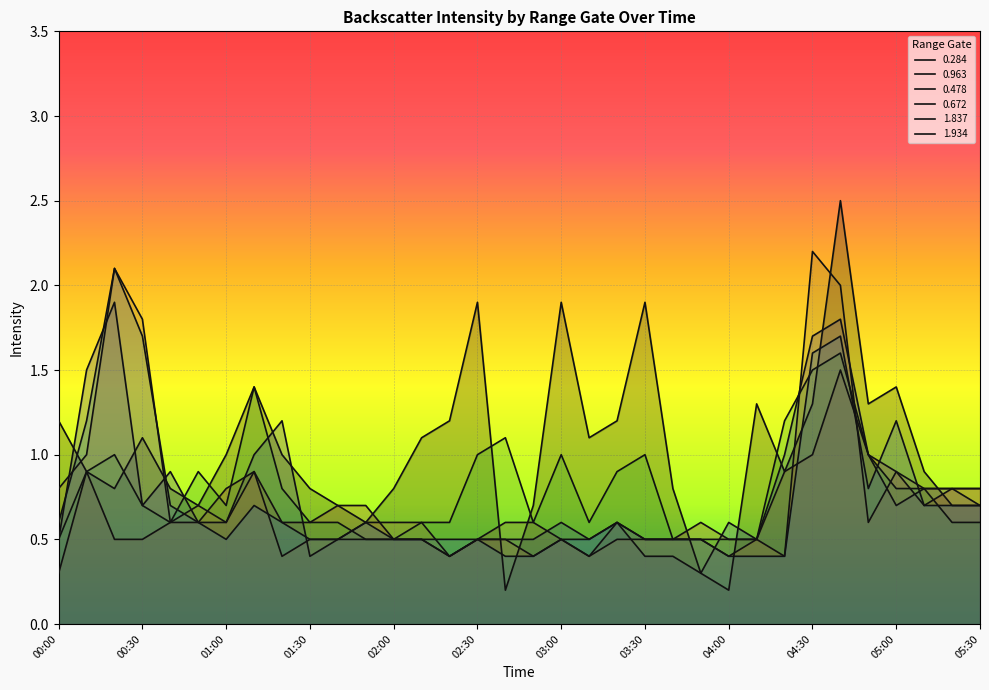

What is the sum of the 0.284 values at 04:20 and 05:00?

2.3